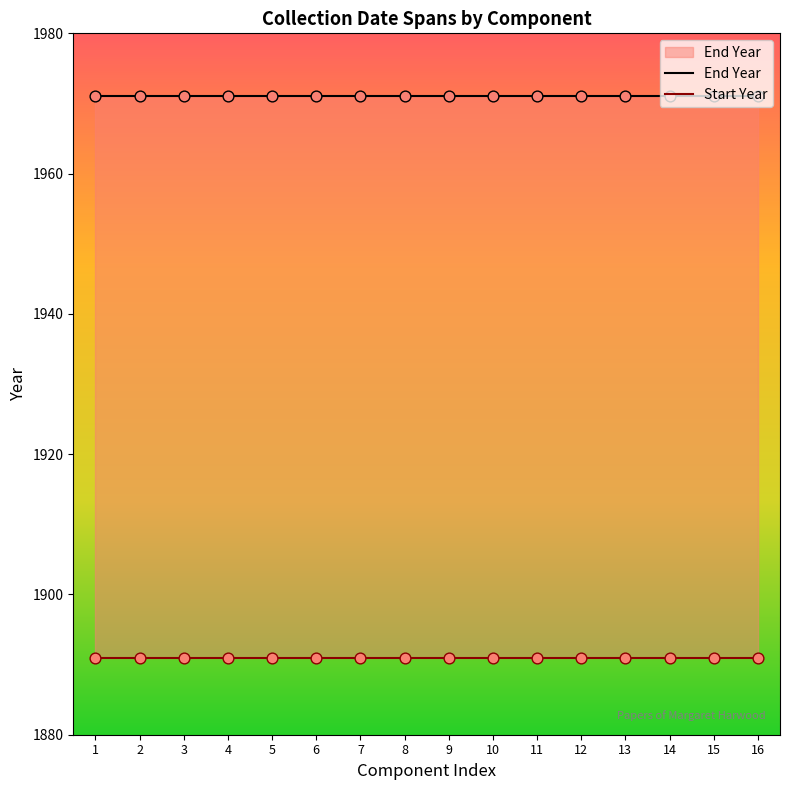

Which series has the largest Y range (max minus min)?

End Year